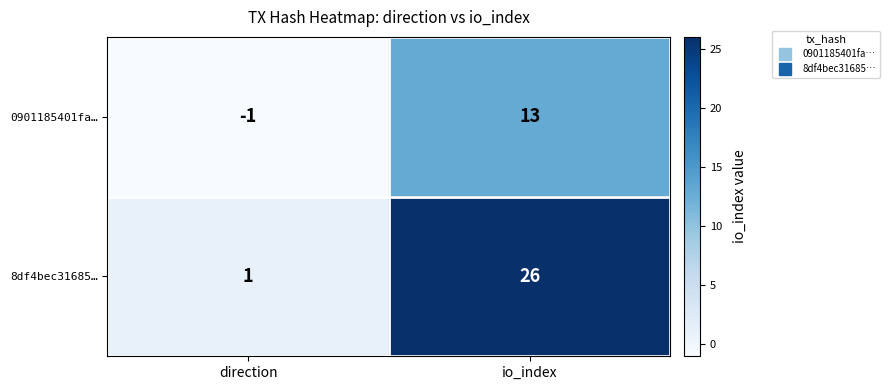

At which label is 8df4bec31685… closest to 13?

direction